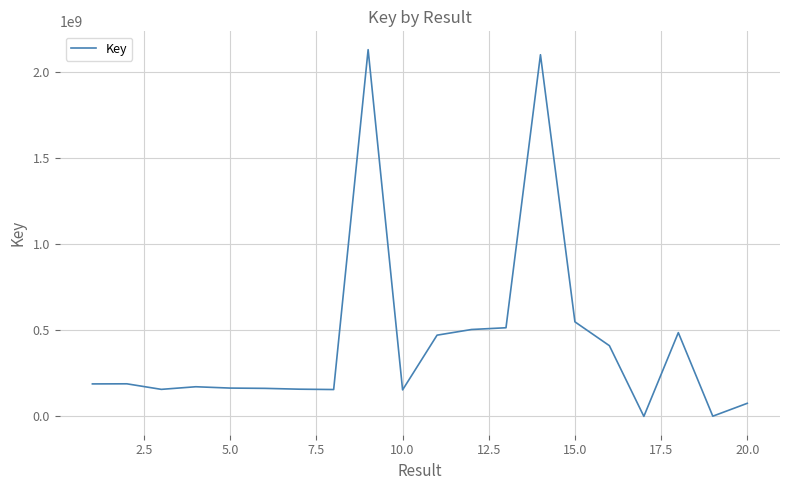

What is the greatest value displayed?

2128914427